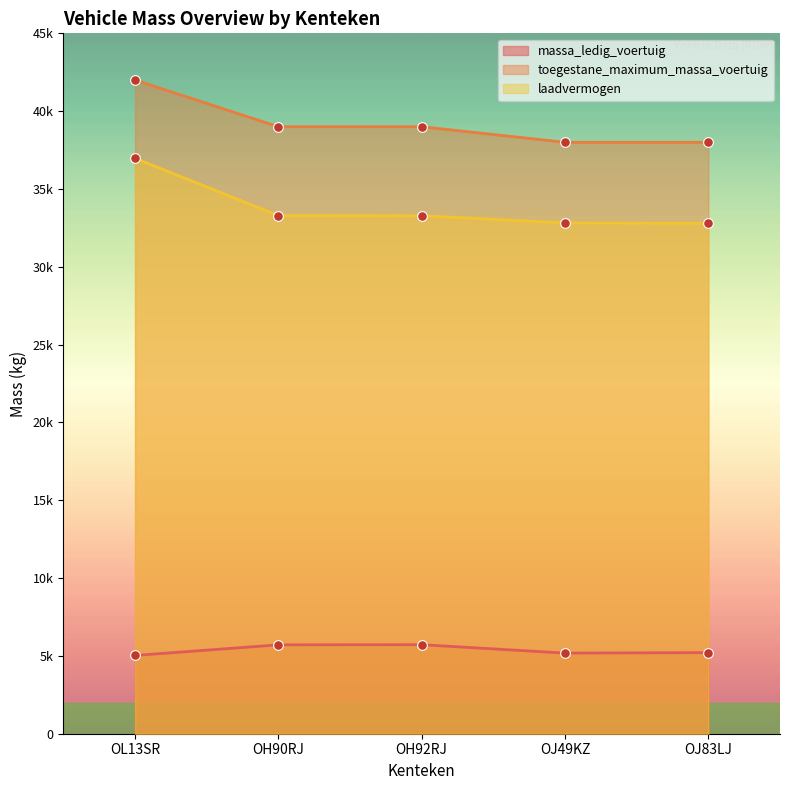

Count the number of data series in this chart.

3